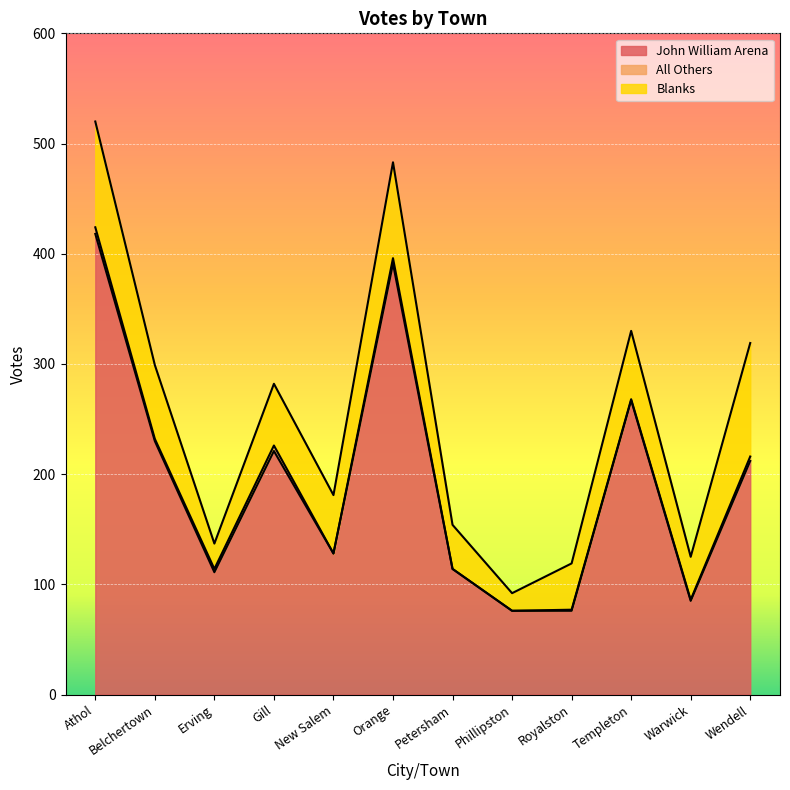

True or false: Blanks and John William Arena intersect in this chart.

False